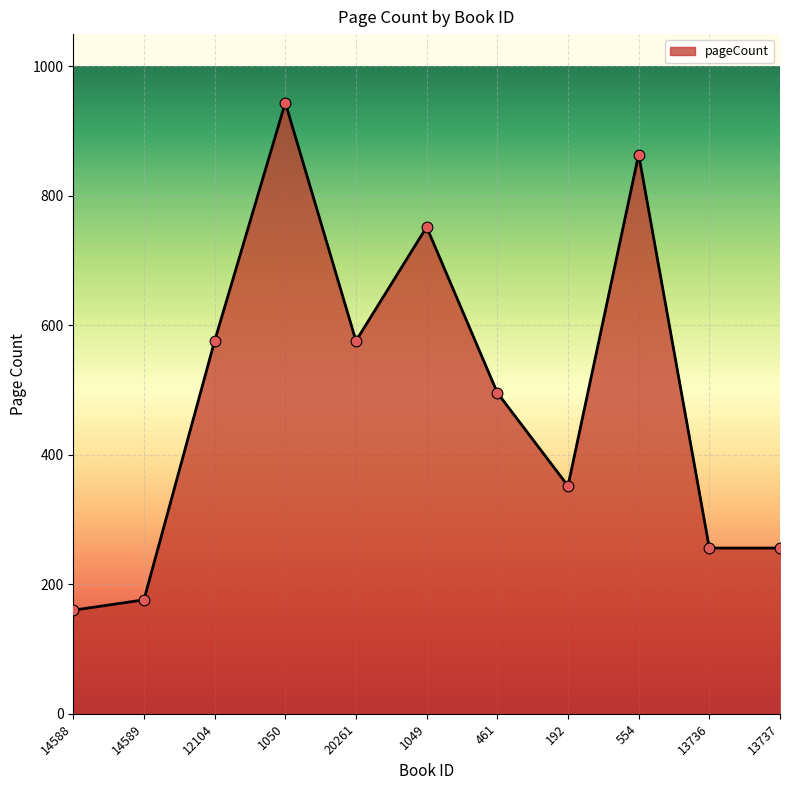

What is the ratio of the value at 1049 to the value at 14589?

4.3